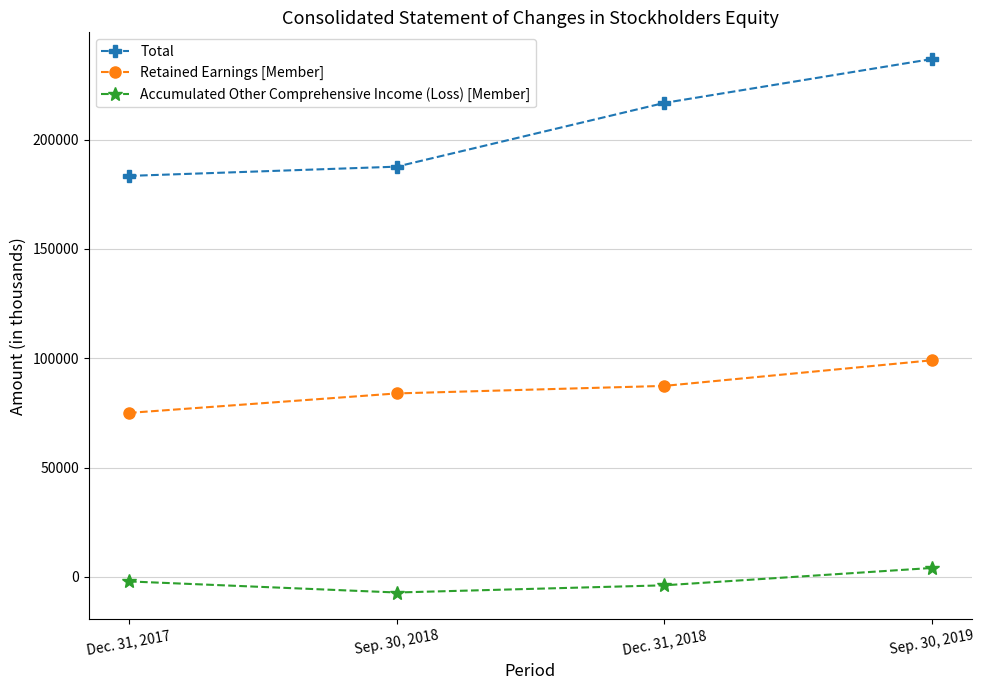

Rank the series at Sep. 30, 2018 from highest to lowest value.

Total, Retained Earnings [Member], Accumulated Other Comprehensive Income (Loss) [Member]